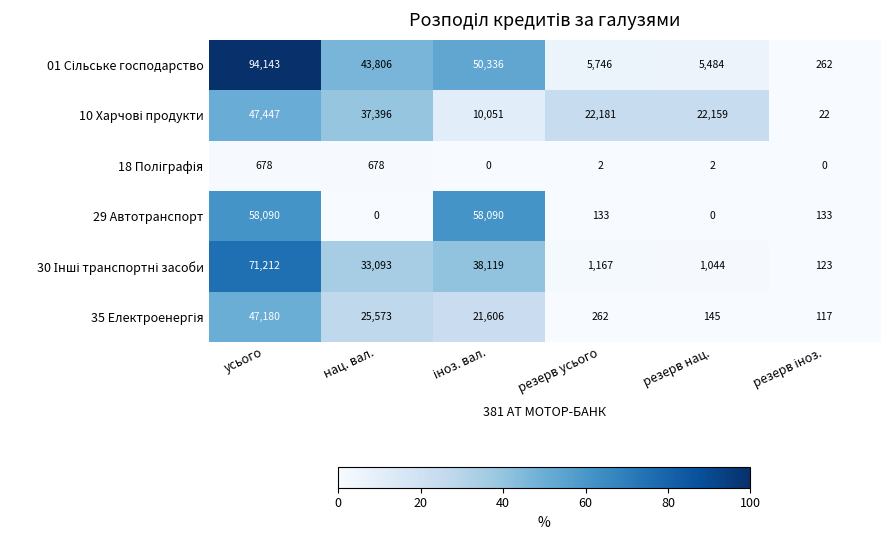

What is the maximum value shown in the chart?

94143